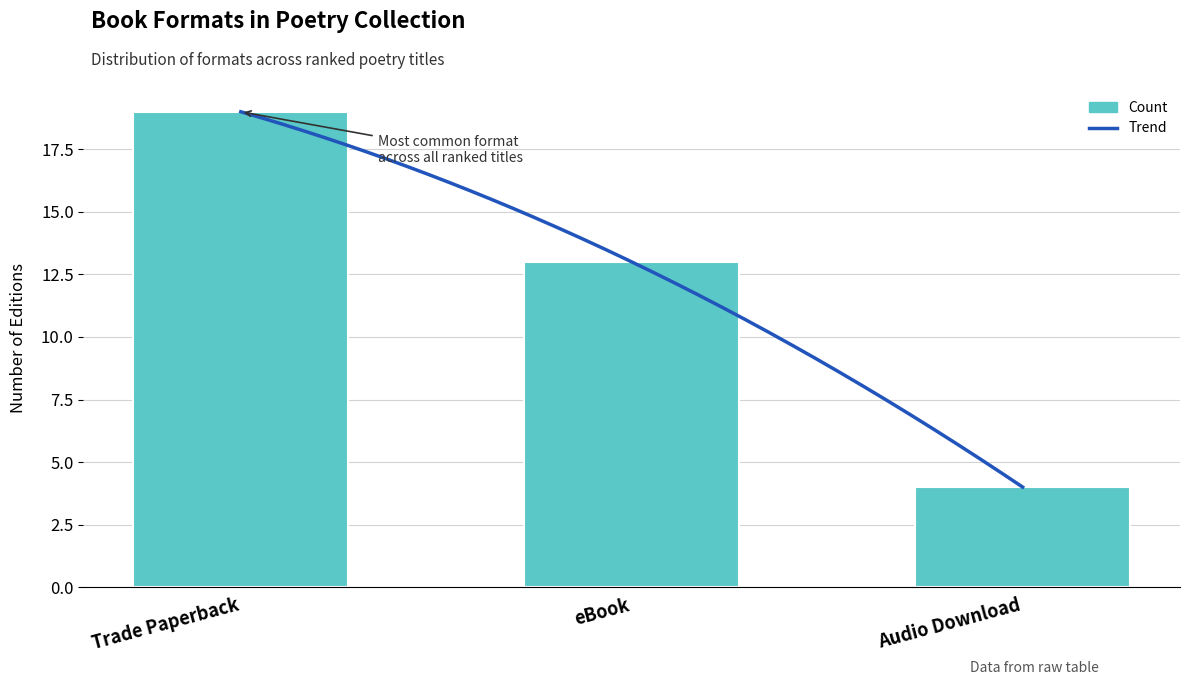

What is the sum of all values?

36